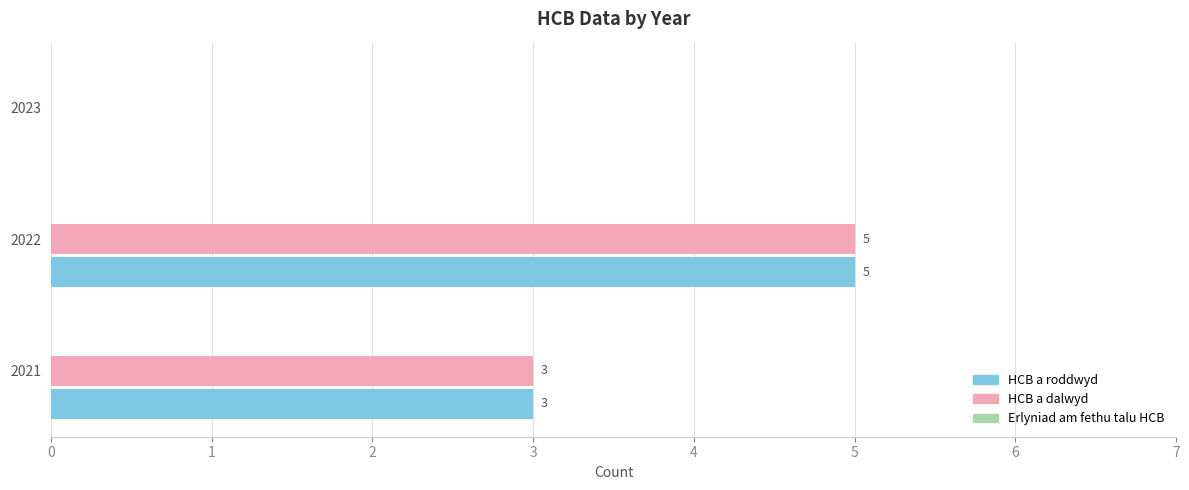

How many positive values does the HCB a dalwyd series have?

2